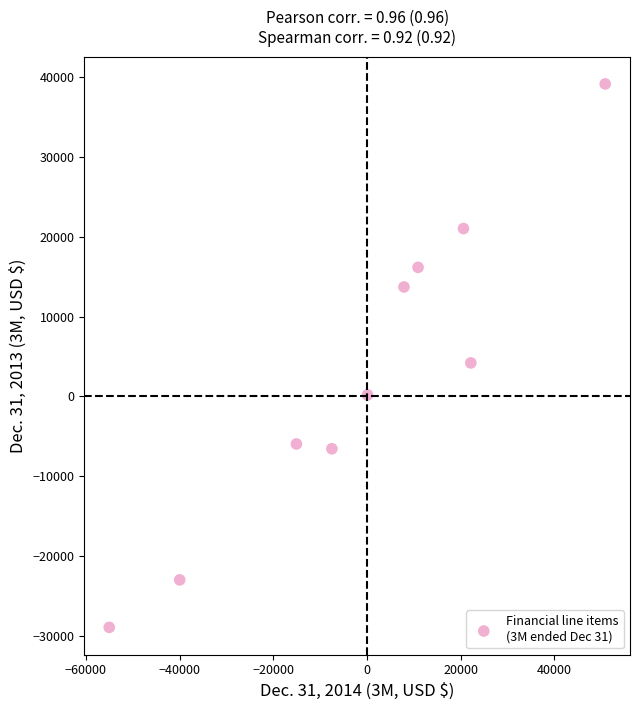

What Y value in the scatter plot is closest to 5115?

4205